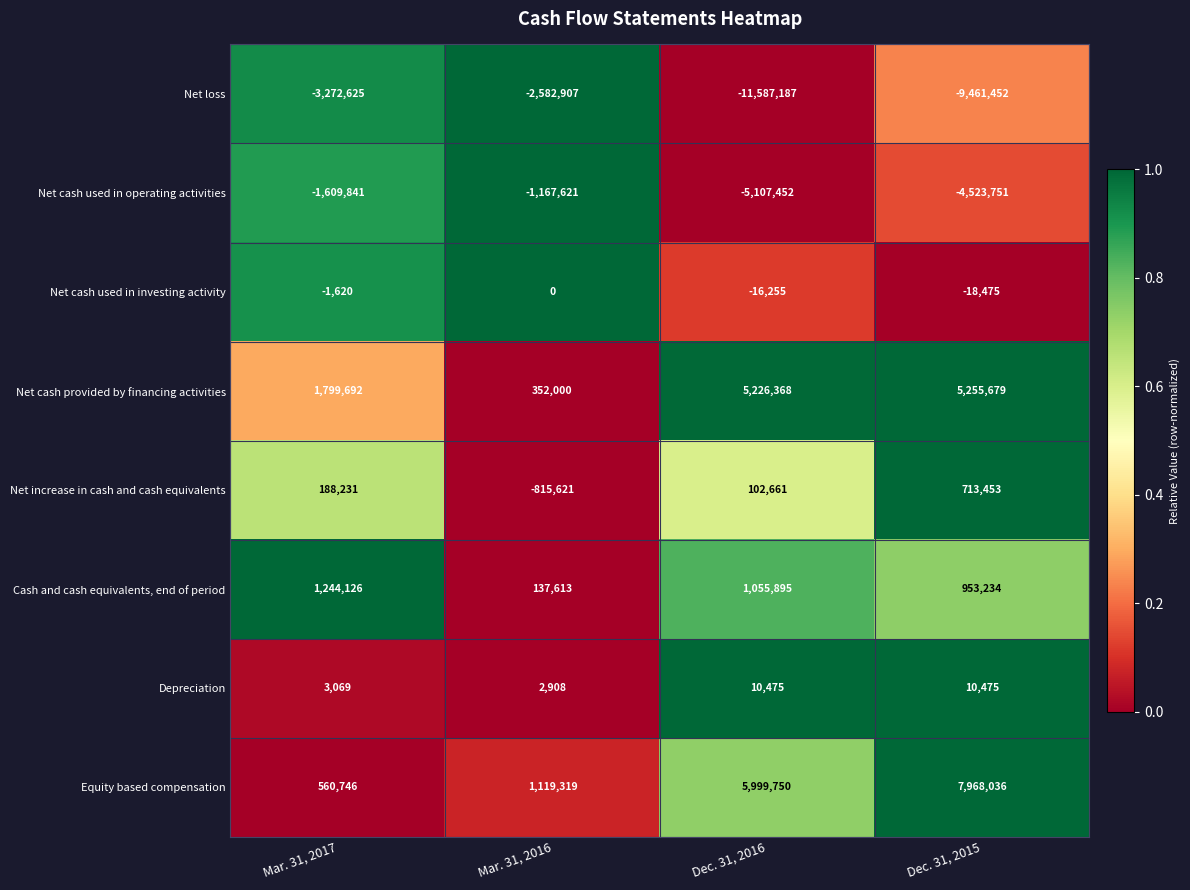

Count the number of categories in the chart.

4